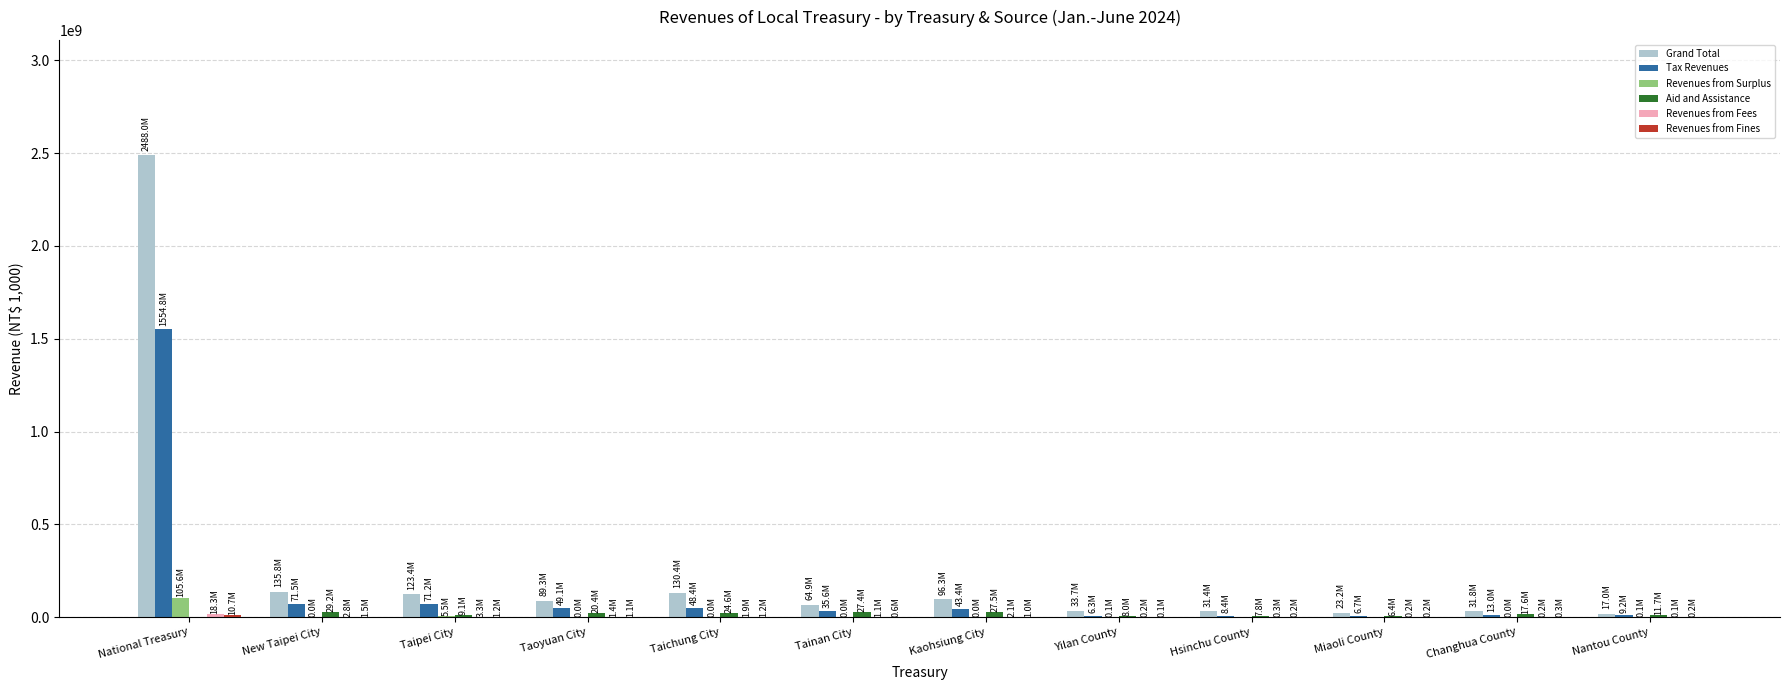

What is the highest value of the Revenues from Surplus series?

105555259